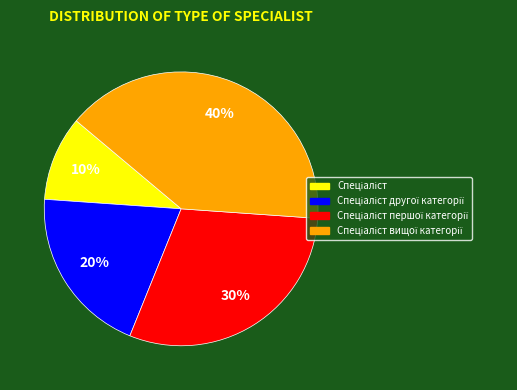

To the nearest percent, what is the average slice percentage?

25%